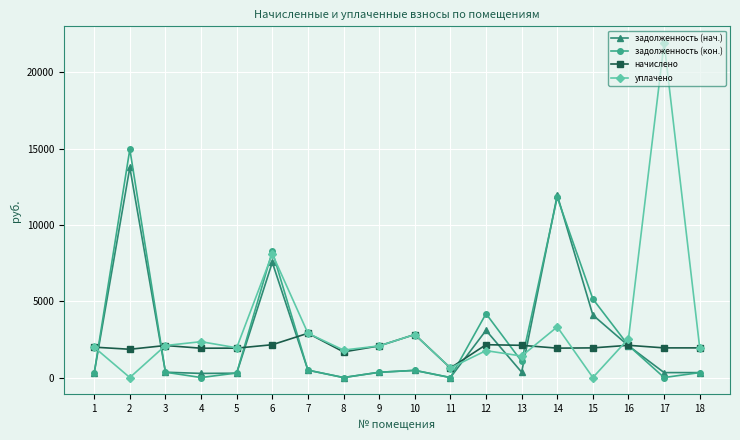

What is the greatest value displayed?

21921.7